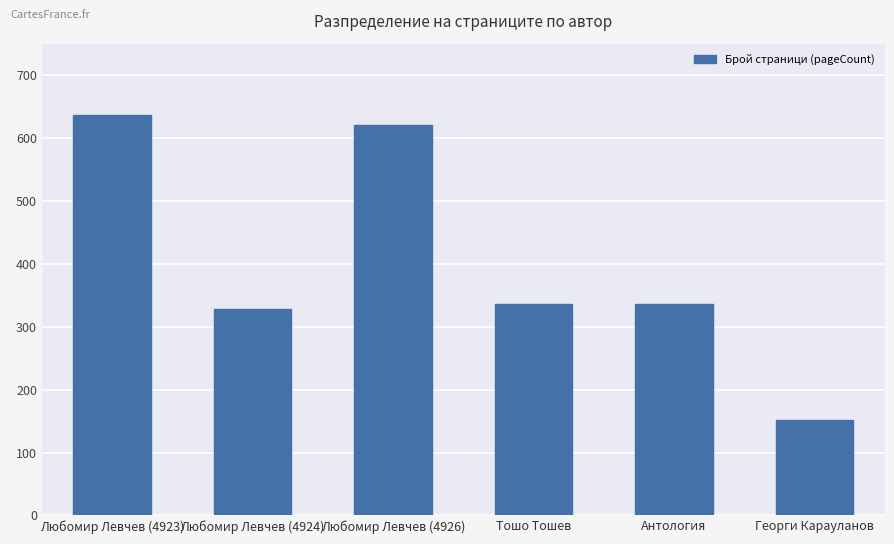

The value at Любомир Левчев (4926) is 620. True or false?

True